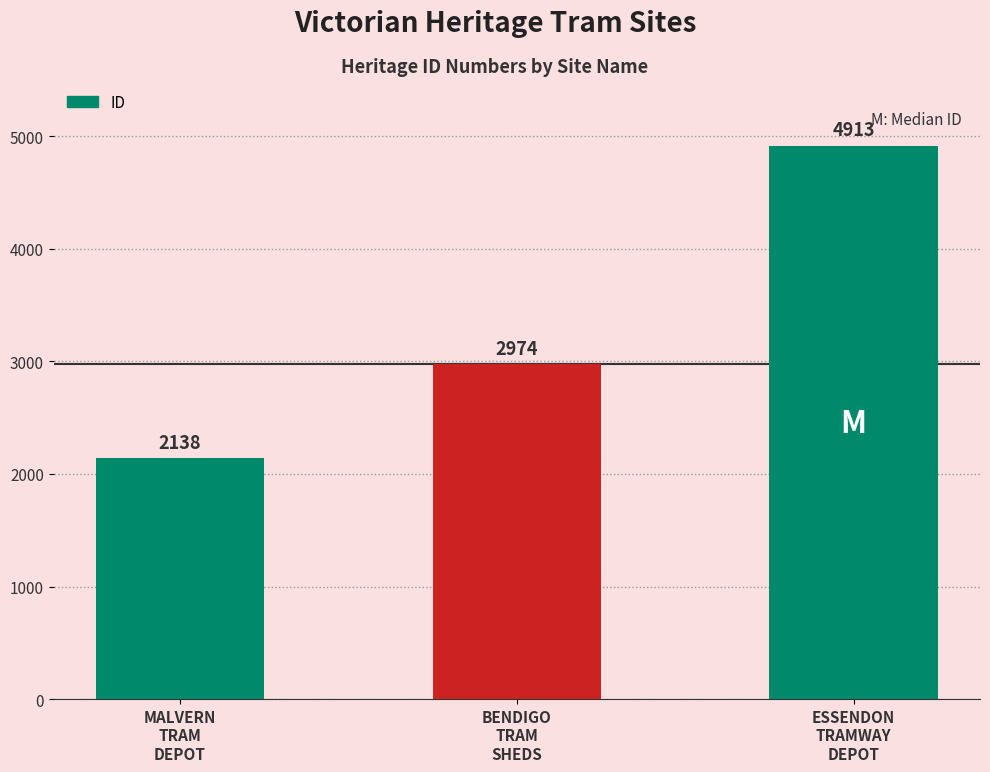

Does the chart contain any negative values?

No